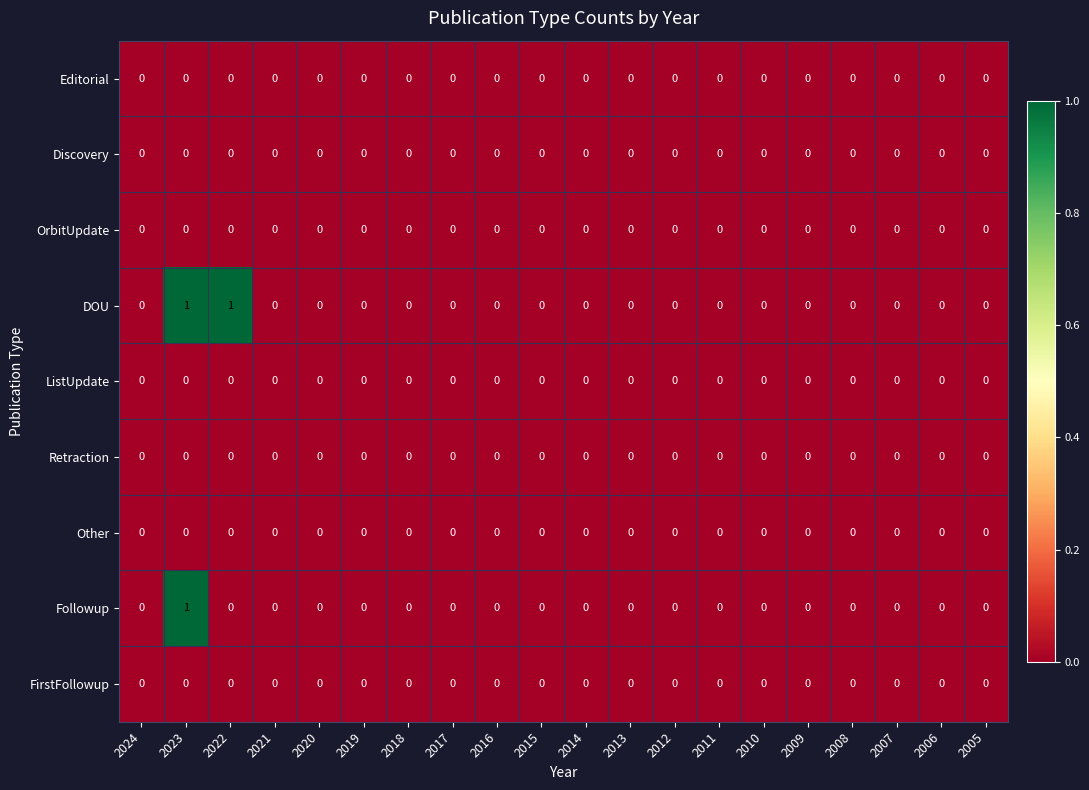

Which series has the largest total across all categories?

DOU